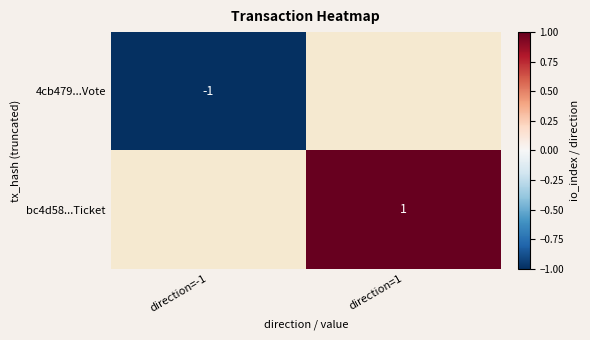

Is the value of 4cb479...Vote at direction=-1 greater than the value of bc4d58...Ticket at direction=1?

No